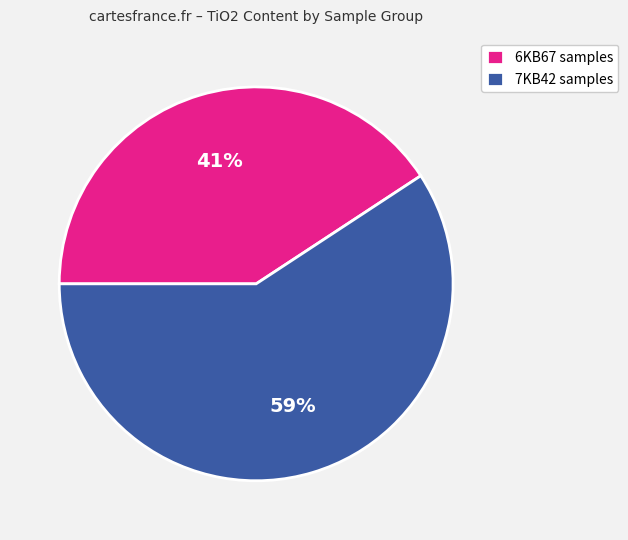

How many segments does this pie chart have?

2